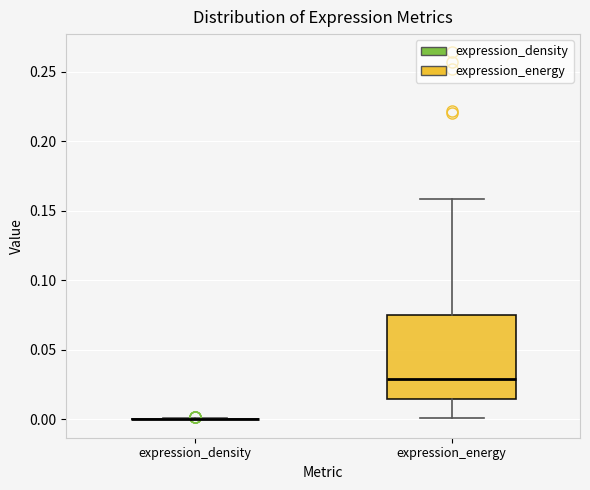

Comparing the boxes themselves (not the whiskers), which one is the tallest?

expression_energy